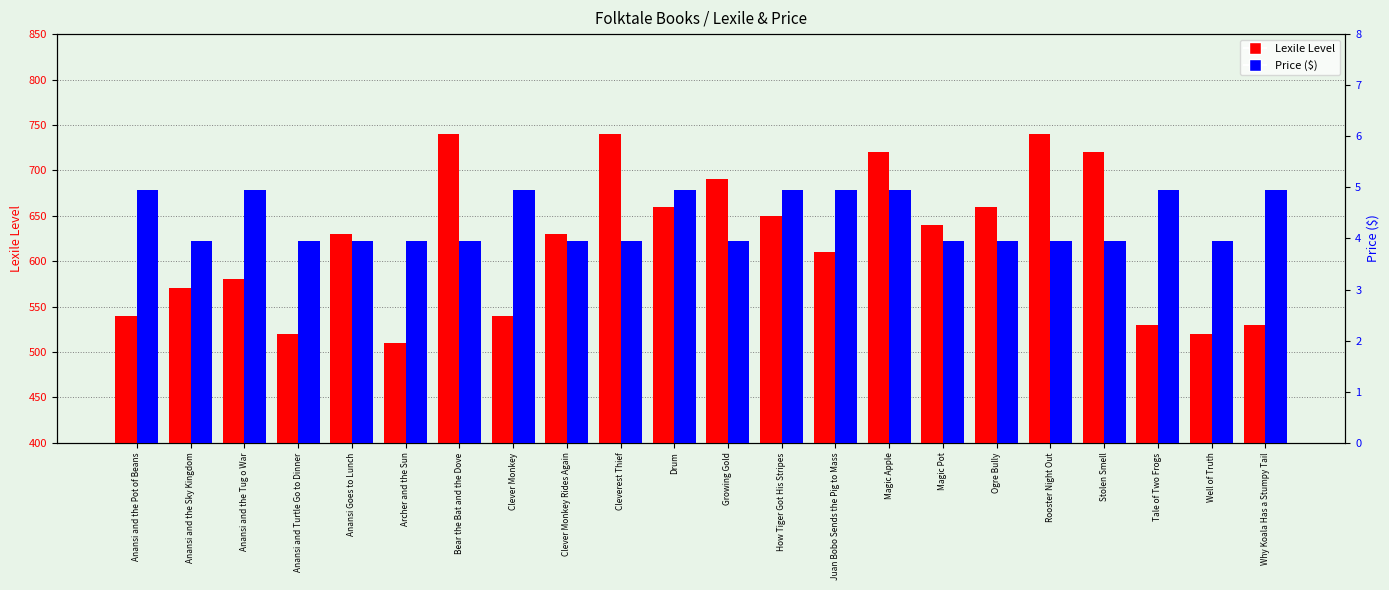

The Lexile Level series shows 540.0 at Anansi and the Pot of Beans. True or false?

True